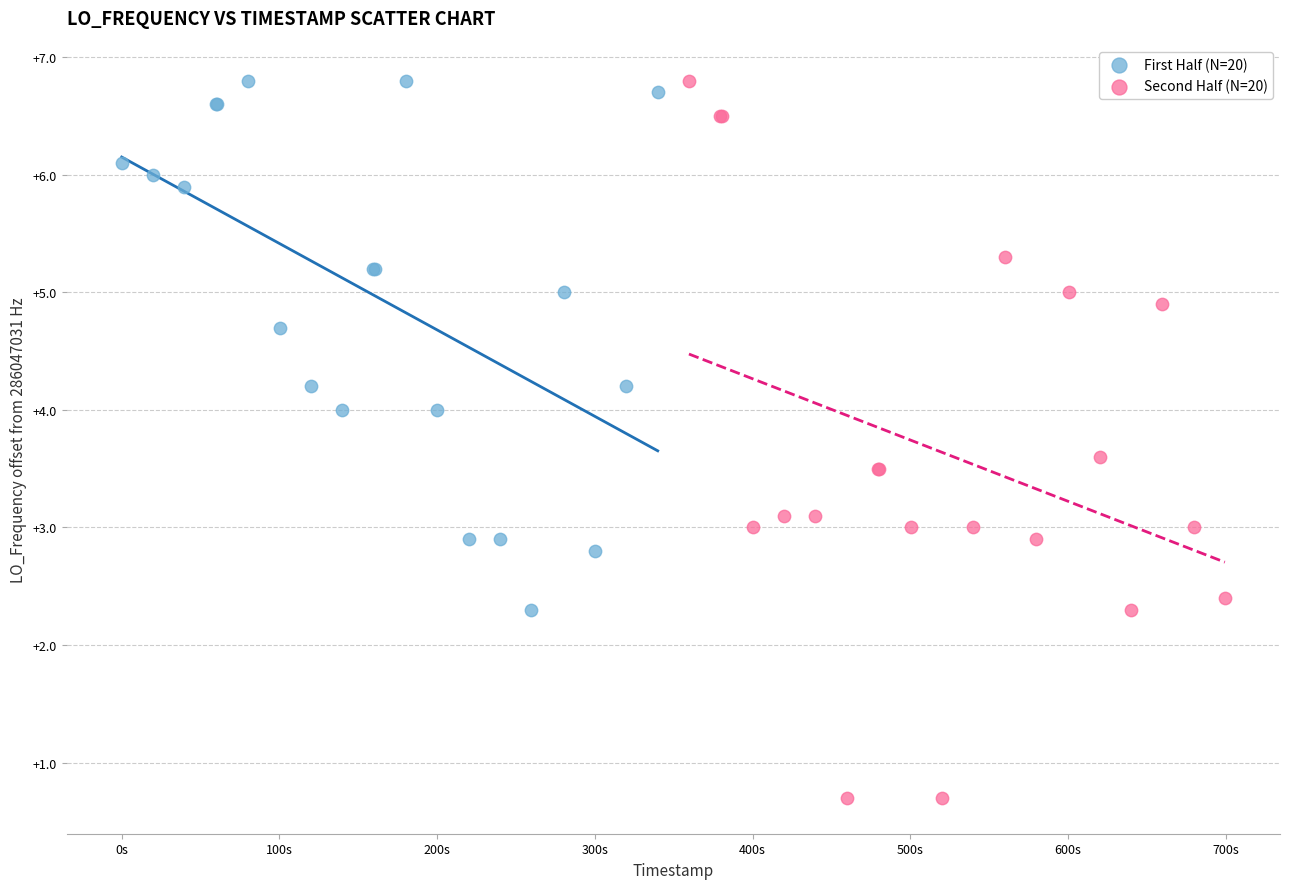

Which series reaches the minimum Y coordinate?

Second Half (N=20)